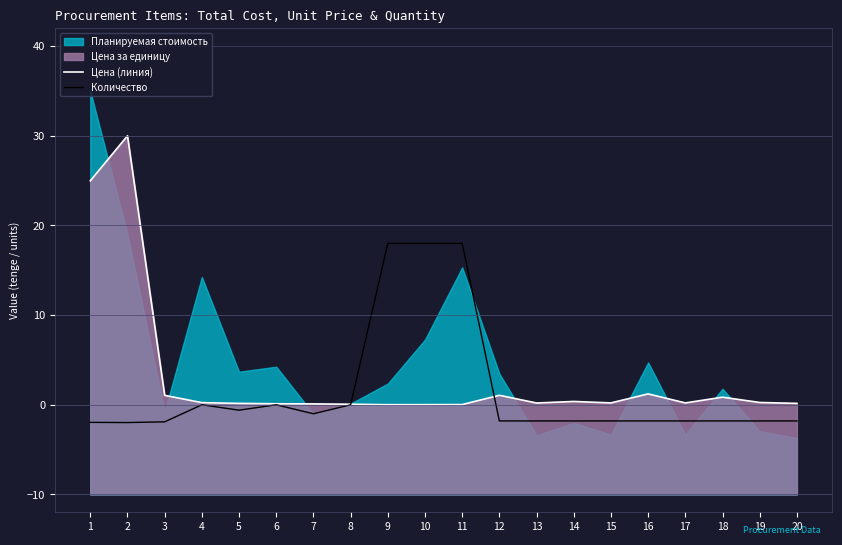

What is the total value across all series at 1?

23.0